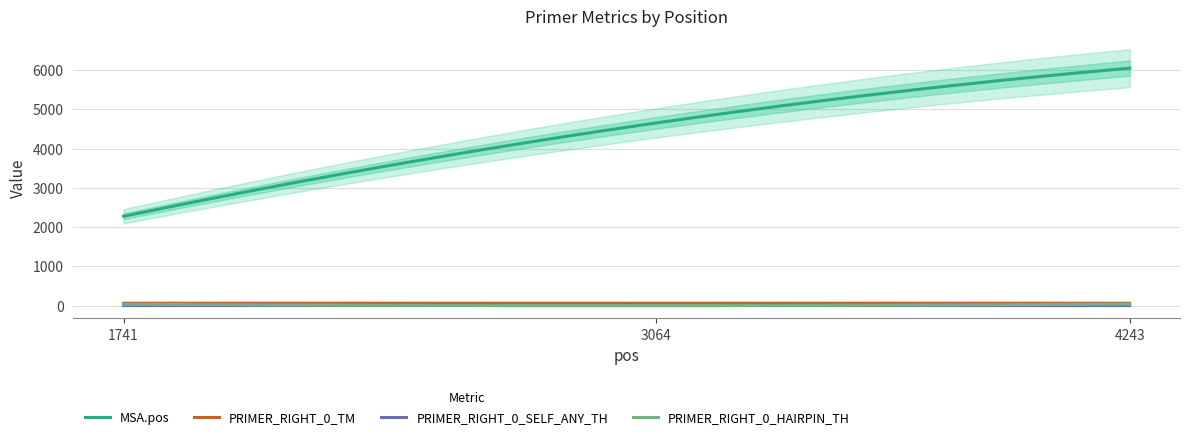

Reading right to left, extract all data points from this chart.

MSA.pos: 6048.0	4650.0	2275.0
PRIMER_RIGHT_0_TM: 60.4	60.0	60.0
PRIMER_RIGHT_0_SELF_ANY_TH: 0.0	1.1	1.0
PRIMER_RIGHT_0_HAIRPIN_TH: 39.6	0.0	35.3